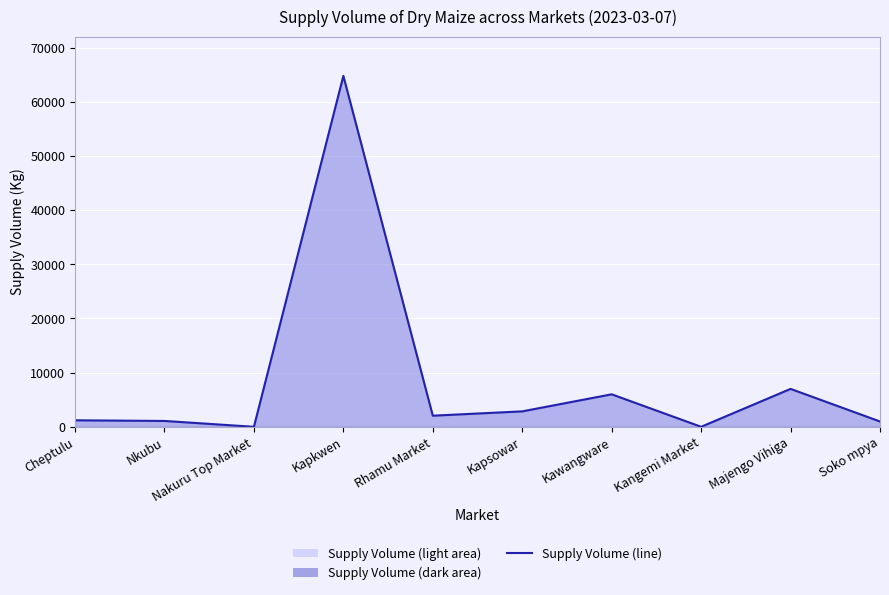

How many interior local valleys (lower than both neighbors) does the data have?

3